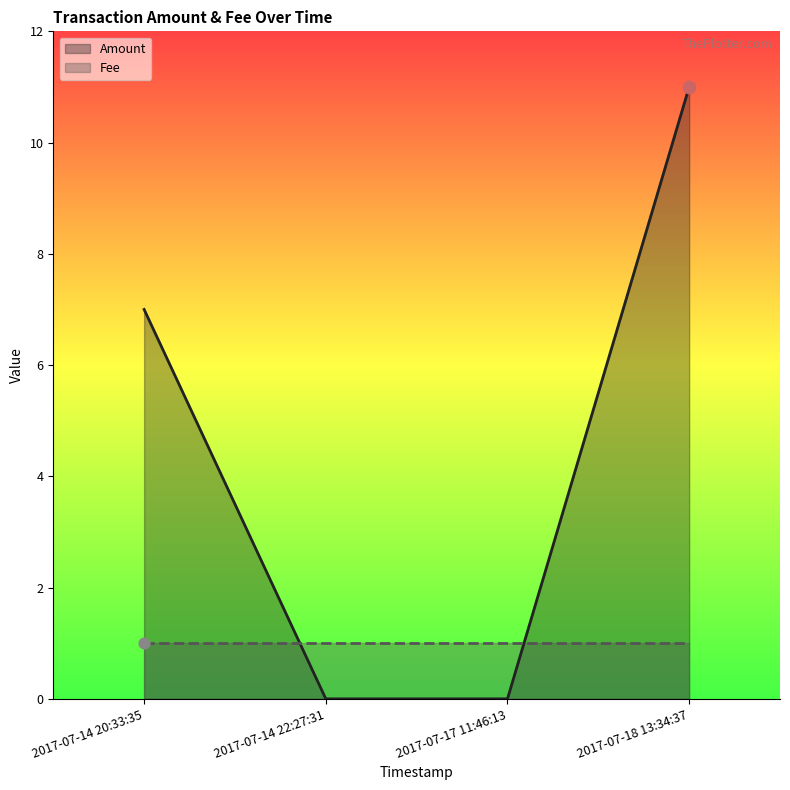

Between 2017-07-18 13:34:37 and 2017-07-14 20:33:35, which is larger?

2017-07-18 13:34:37